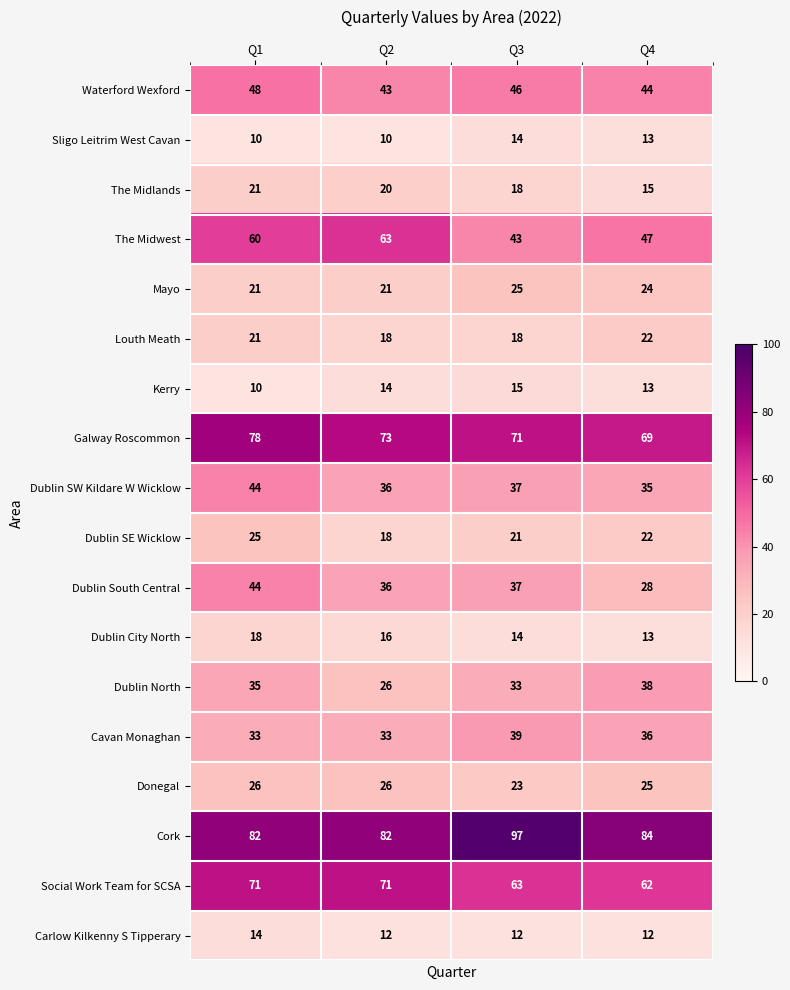

List the labels in order of Dublin City North value, largest first.

Q1, Q2, Q3, Q4